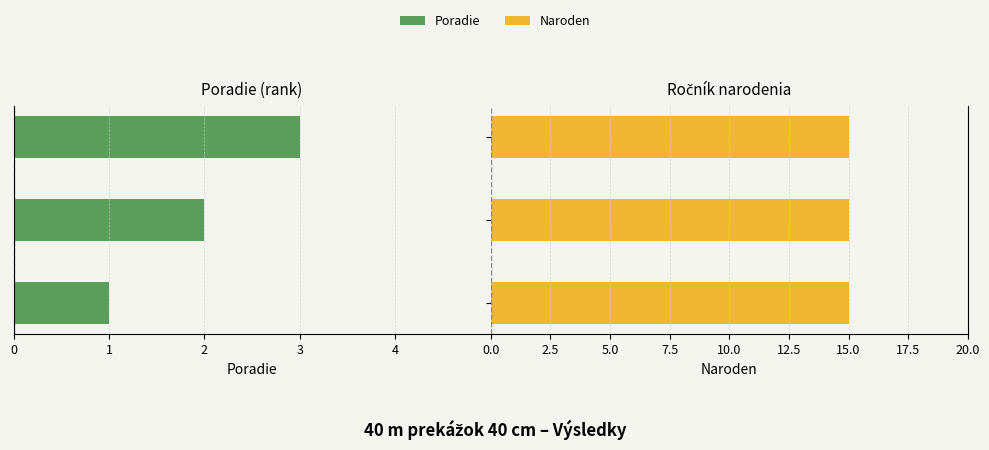

How many bars are there in each group?

2